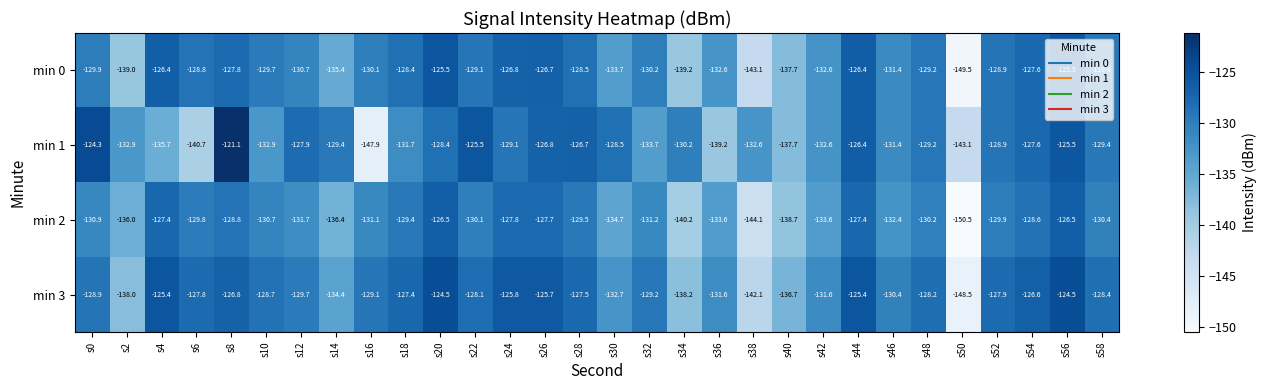

The min 3 series shows -85.6 at s12. True or false?

False